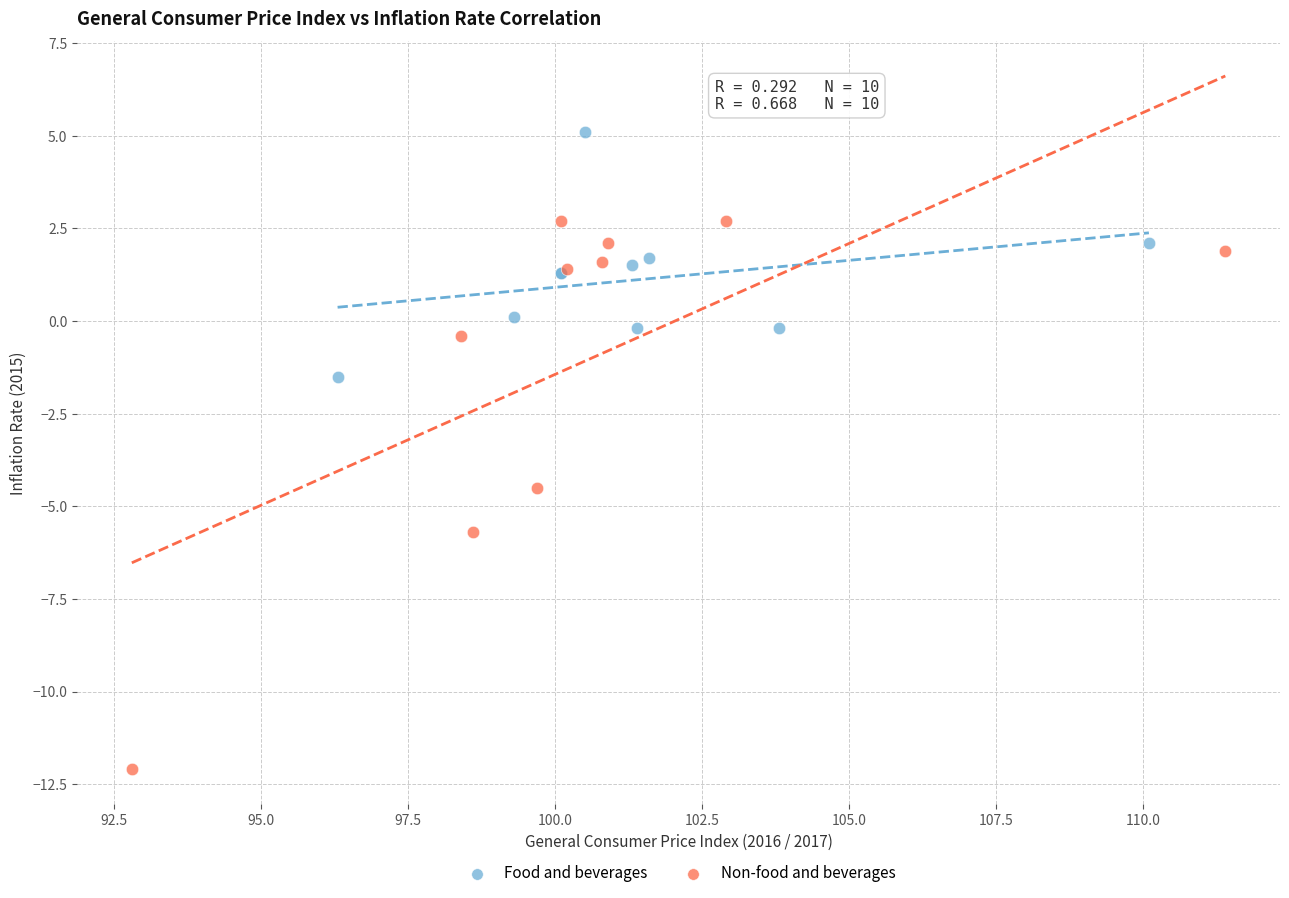

Which series reaches the maximum Y coordinate?

Food and beverages